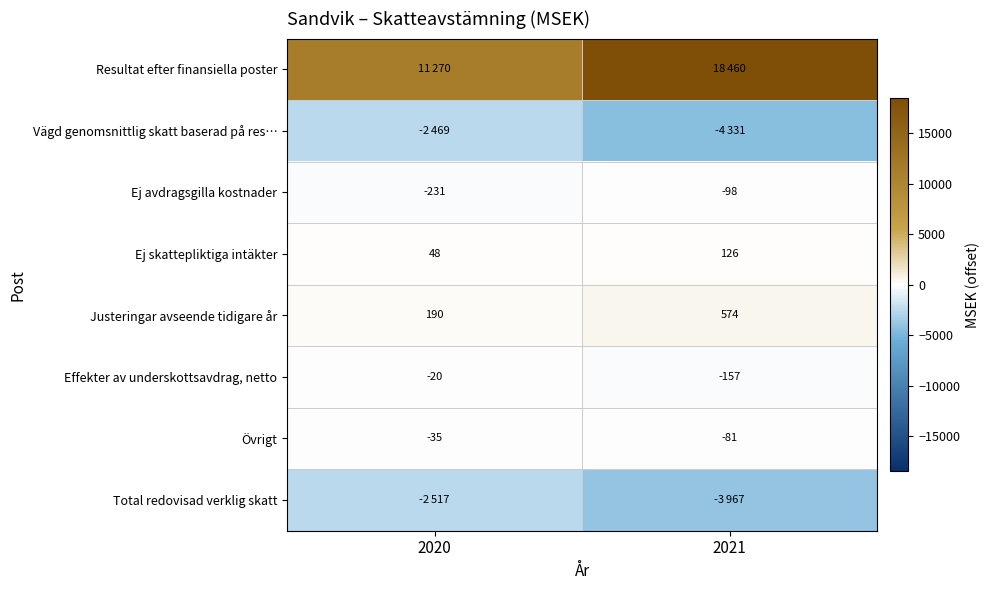

At which label is Ej avdragsgilla kostnader closest to -164?

2021